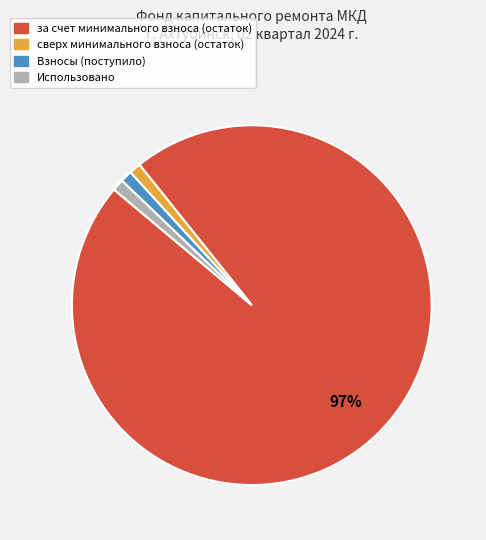

How many segments does this pie chart have?

4